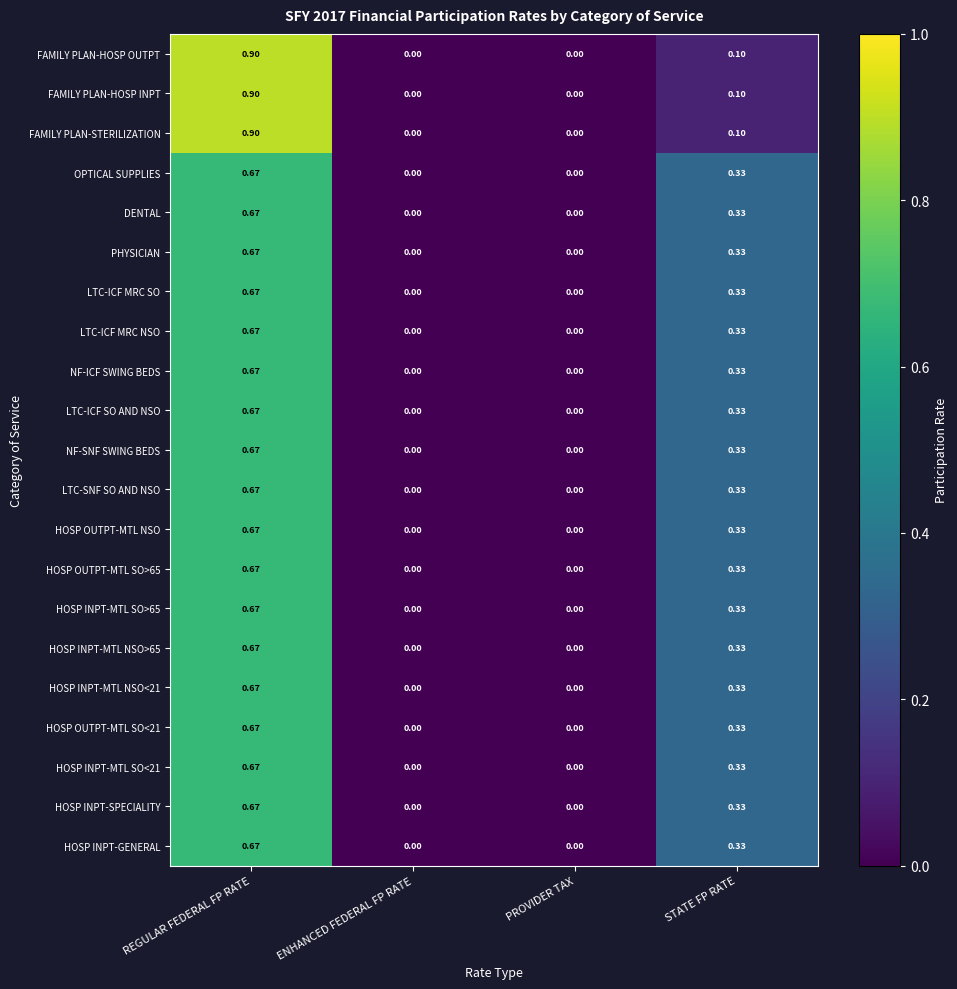

What is the total value across all series at REGULAR FEDERAL FP RATE?

14.8